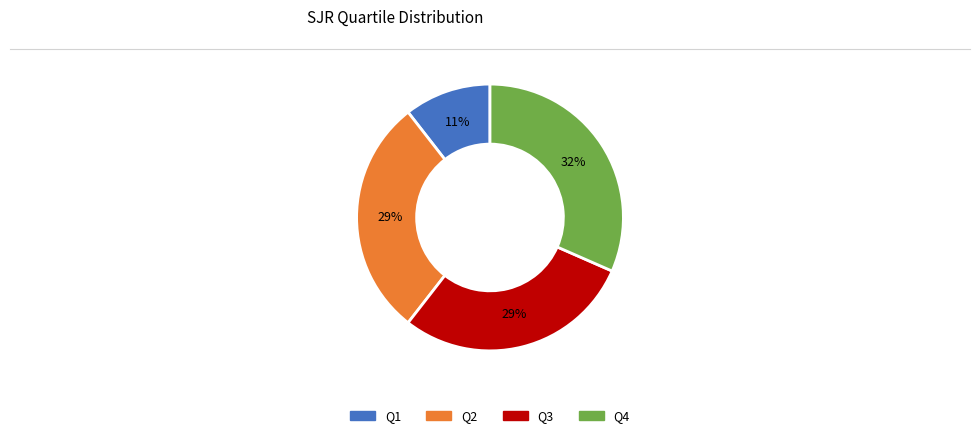

Is it true that Q4 is 37% of the pie?

False